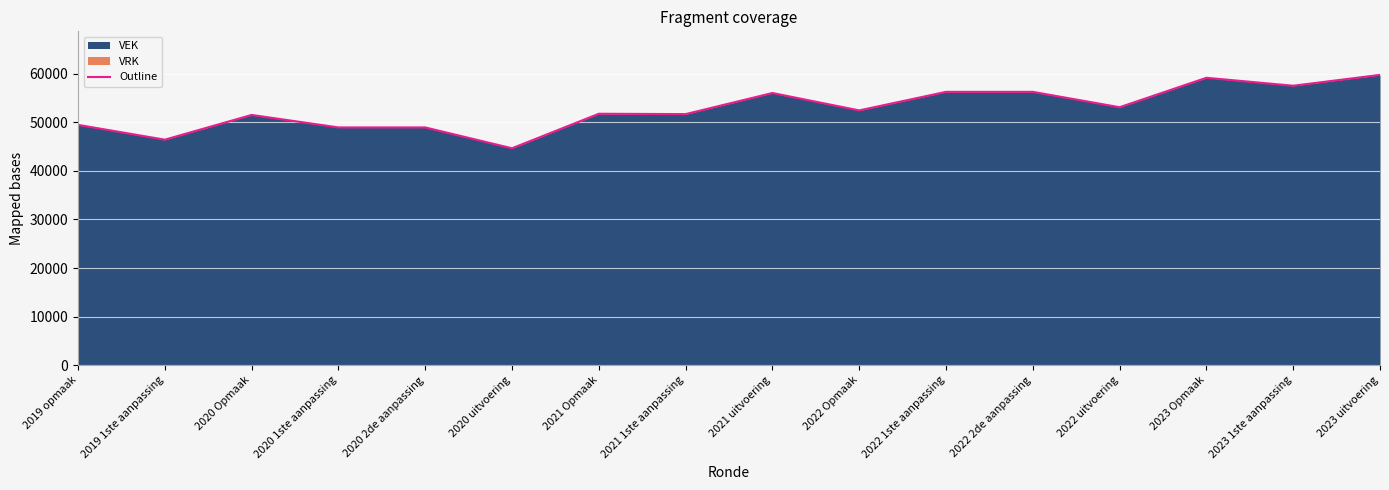

What is the minimum value shown in the chart?

44626